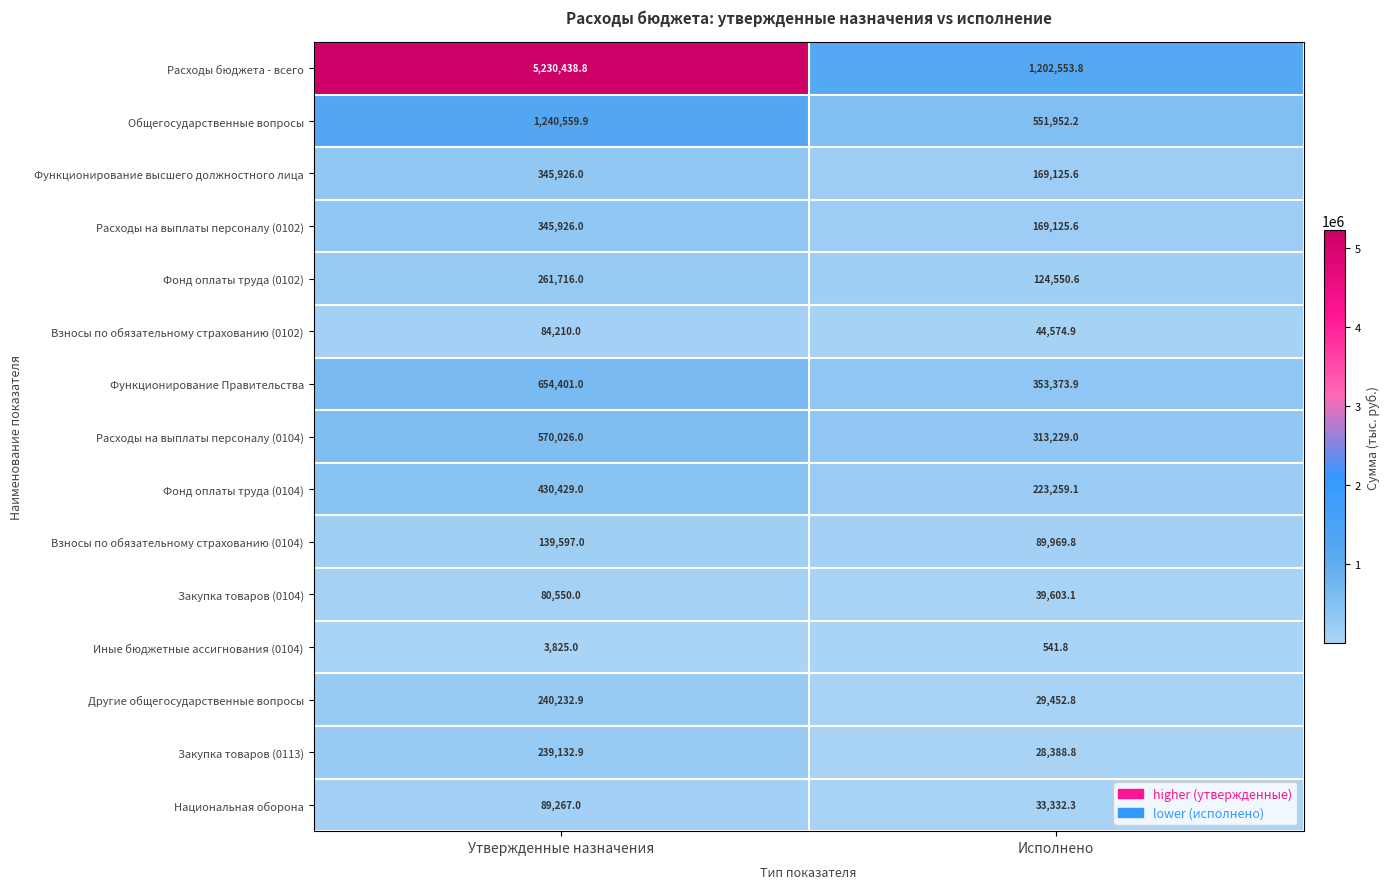

Where does the Закупка товаров (0113) series first go above 239132?

Утвержденные назначения